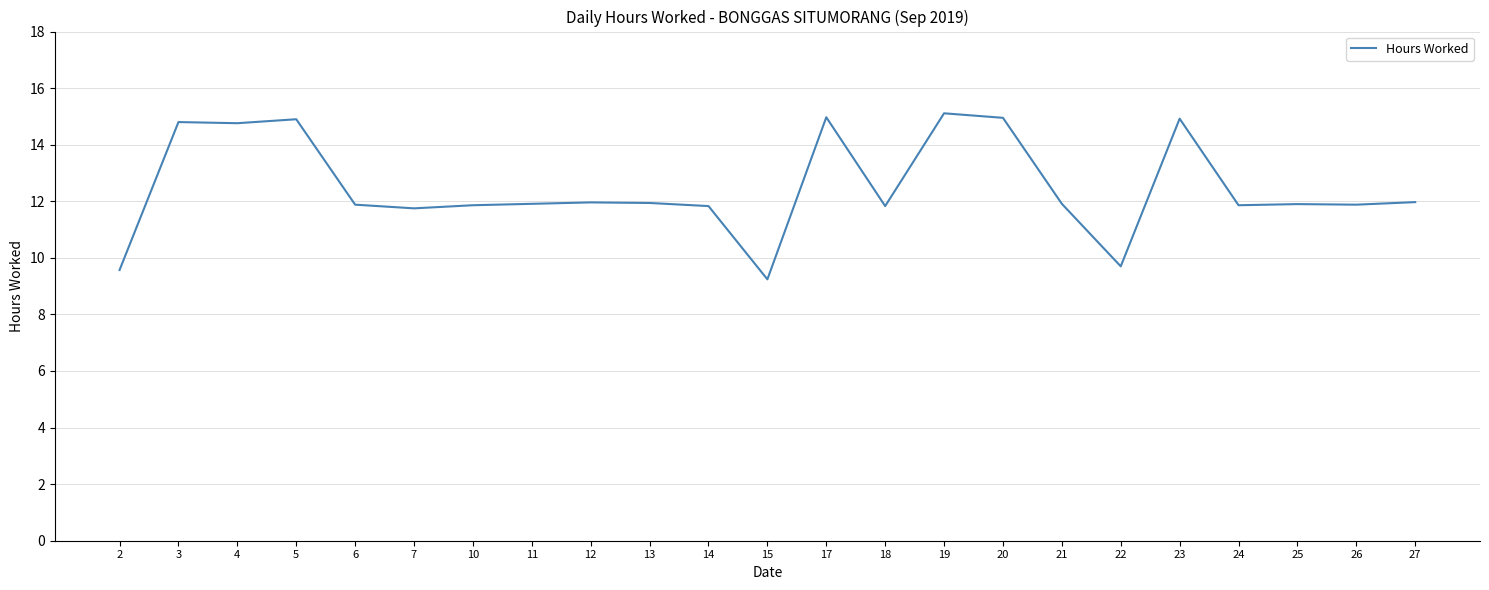

How many distinct data groups are displayed?

1